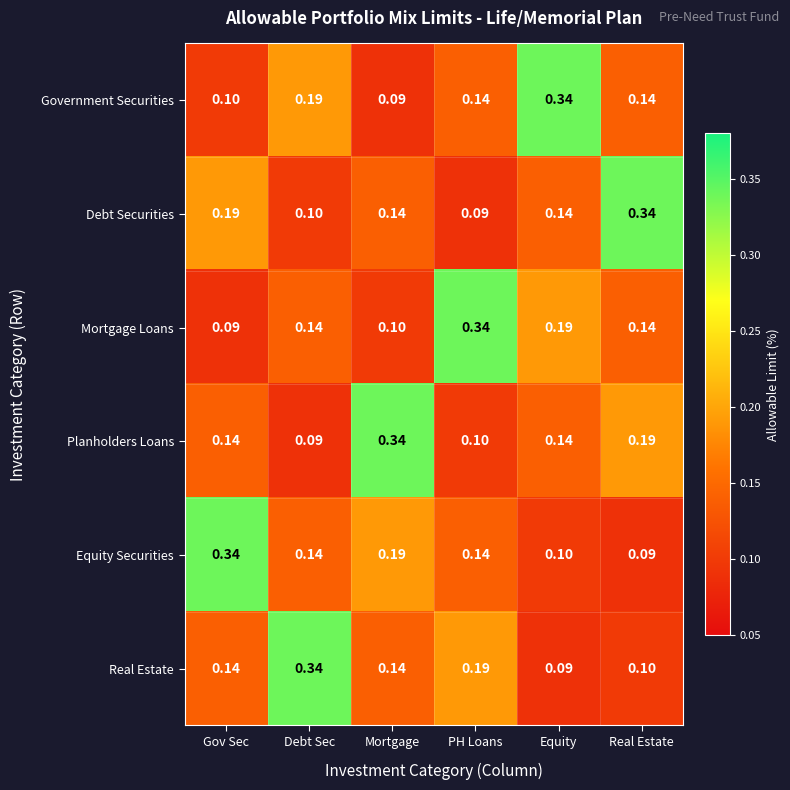

At which label does Real Estate reach its peak?

Debt Sec